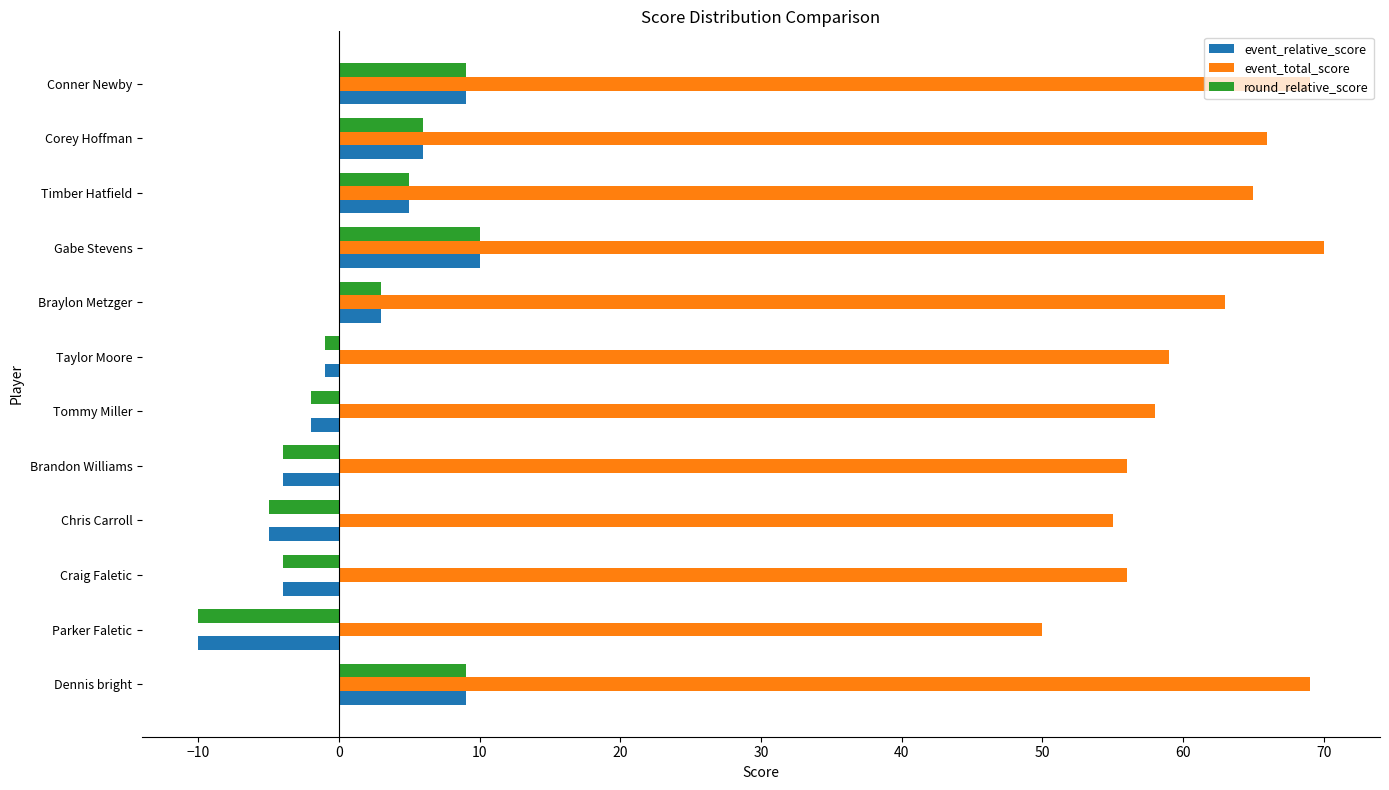

Is the value of event_relative_score at Craig Faletic greater than the value of event_total_score at Craig Faletic?

No